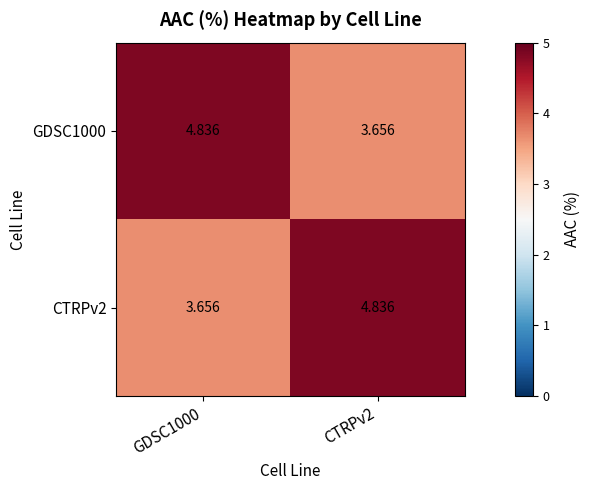

Is the value of CTRPv2 at CTRPv2 greater than the value of GDSC1000 at CTRPv2?

Yes